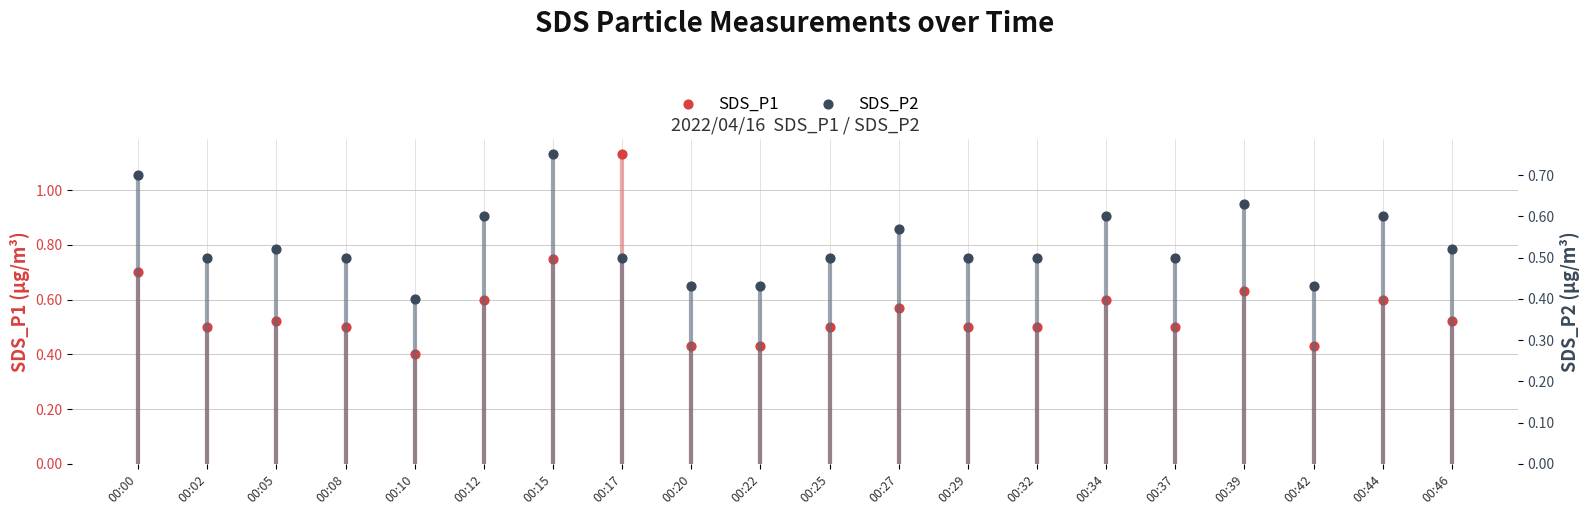

Which series reaches the minimum Y coordinate?

SDS_P1